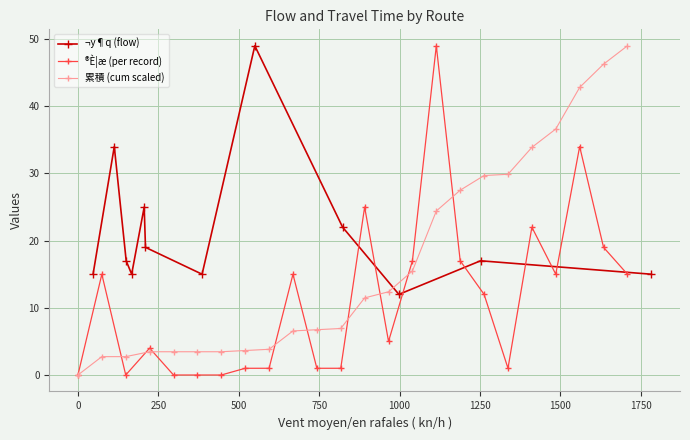

Is this an area chart (filled region under the line)?

No